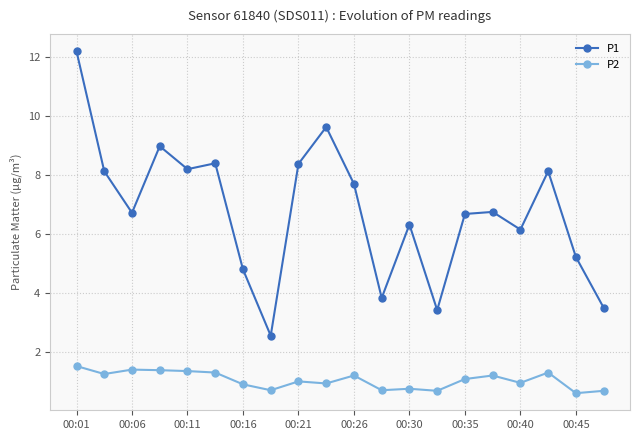

True or false: P1 and P2 intersect in this chart.

False